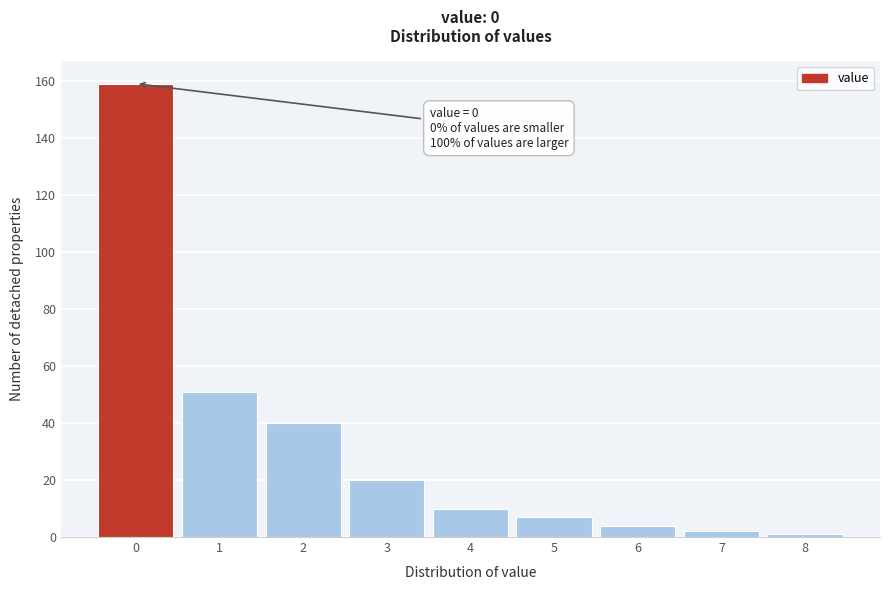

Reading left to right, list all the values displayed in this chart.

159	51	40	20	10	7	4	2	1